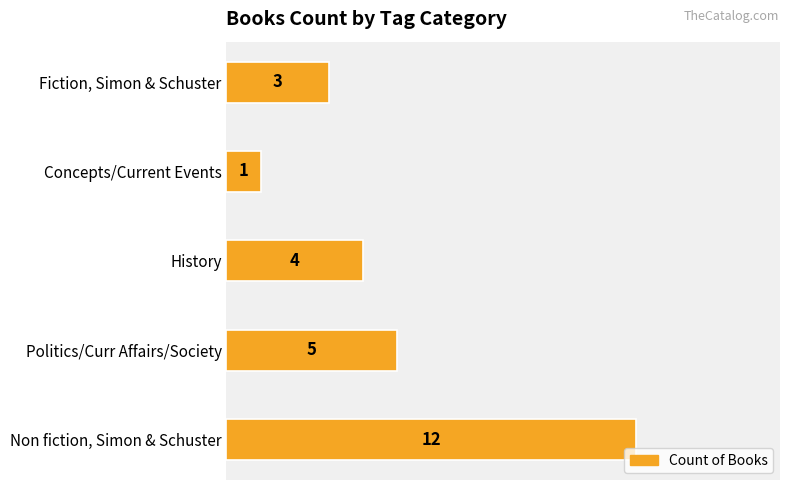

Reading bottom to top, what are all the values shown in this chart?

12	5	4	1	3